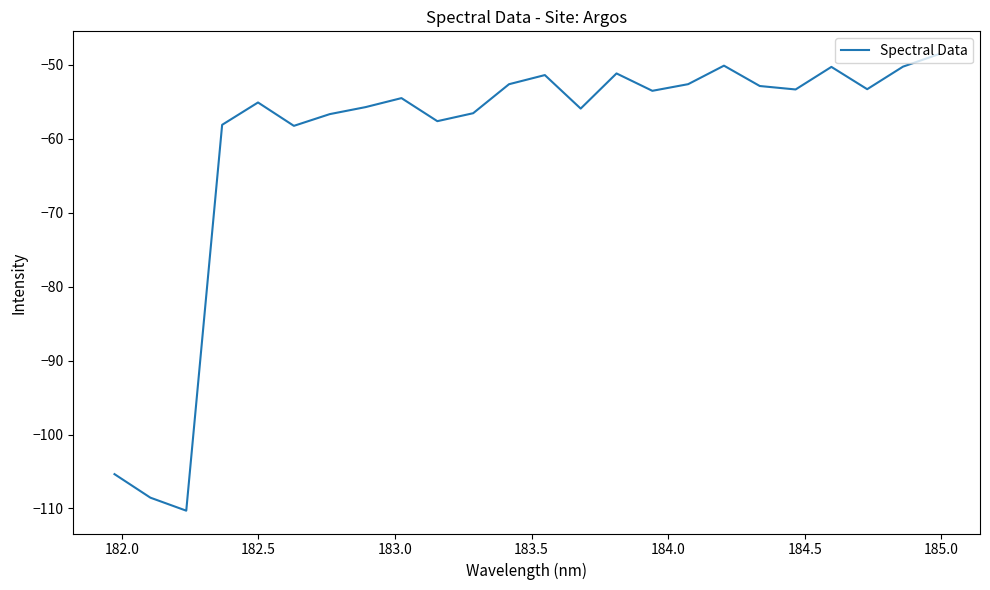

What is the greatest value displayed?

-48.5